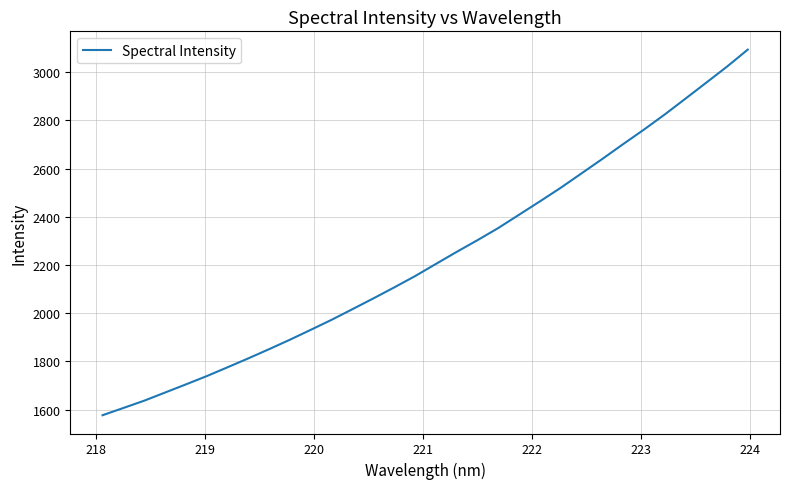

What is the difference between the maximum and minimum values?

1517.2